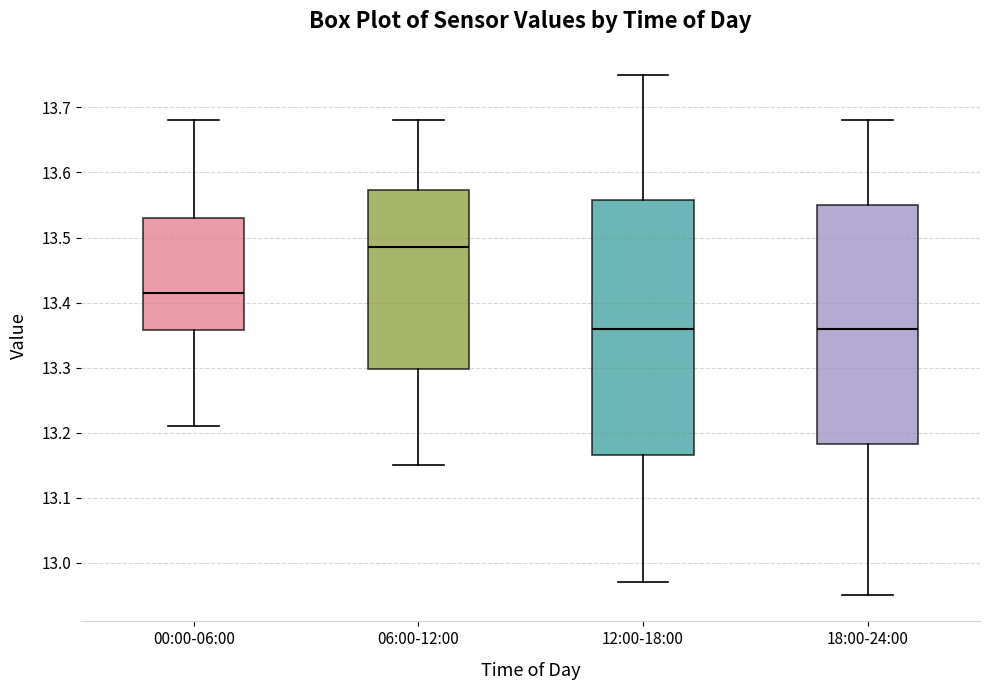

Reading left to right, read every box against the y-axis: the position of its median line, the range the box covers, and the ends of its whiskers. The values are not printed on the chart, so give them approximately, as read against the axis.

00:00-06:00: median 13.42, box 13.36 to 13.53, whiskers 13.21 to 13.68
06:00-12:00: median 13.49, box 13.30 to 13.57, whiskers 13.15 to 13.68
12:00-18:00: median 13.36, box 13.17 to 13.56, whiskers 12.97 to 13.75
18:00-24:00: median 13.36, box 13.18 to 13.55, whiskers 12.95 to 13.68